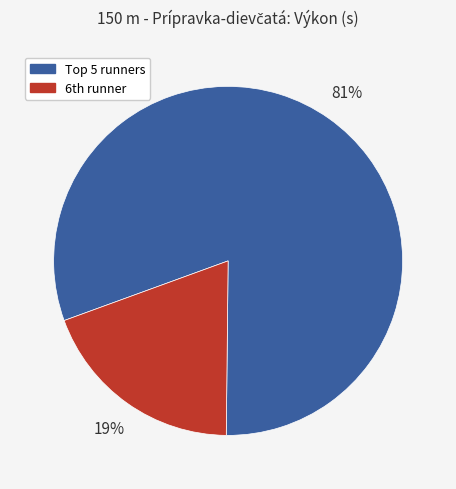

Does any single category account for the majority?

Yes